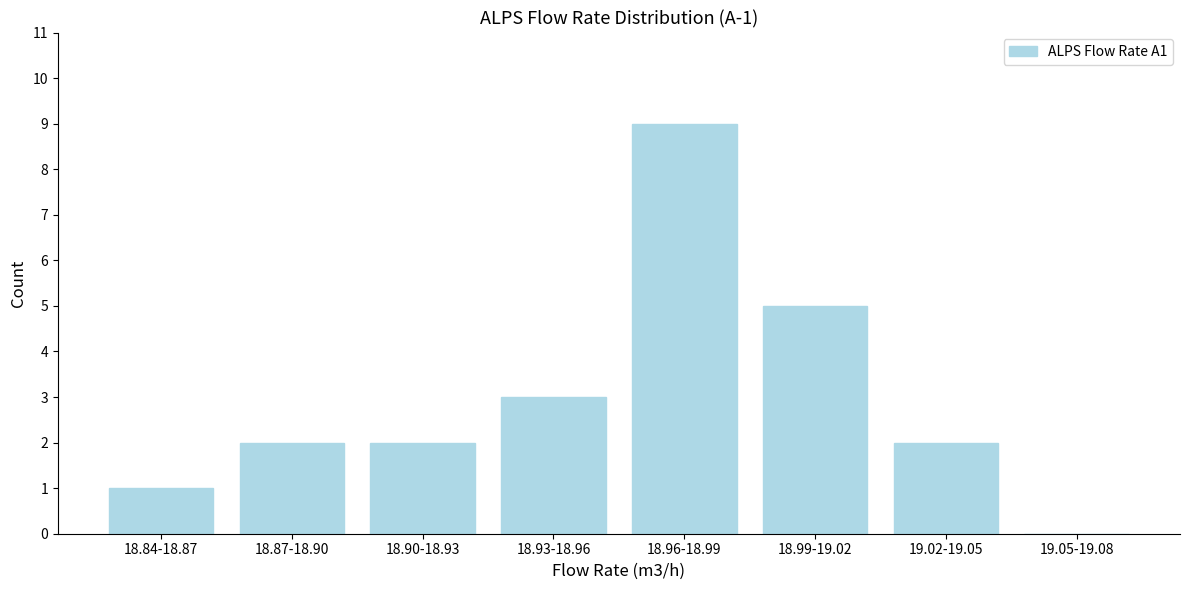

Reading left to right, list all the values displayed in this chart.

18.84-18.87=1	18.87-18.90=2	18.90-18.93=2	18.93-18.96=3	18.96-18.99=9	18.99-19.02=5	19.02-19.05=2	19.05-19.08=0